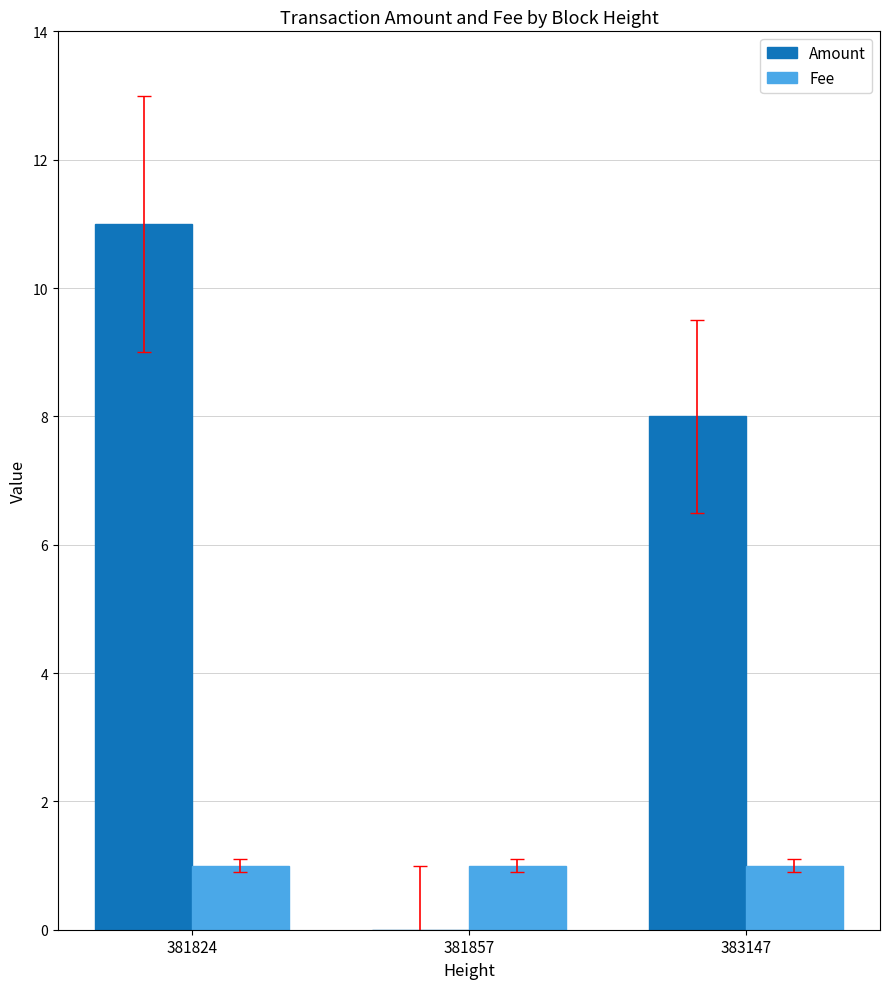

What is the total value across all series at 383147?

9